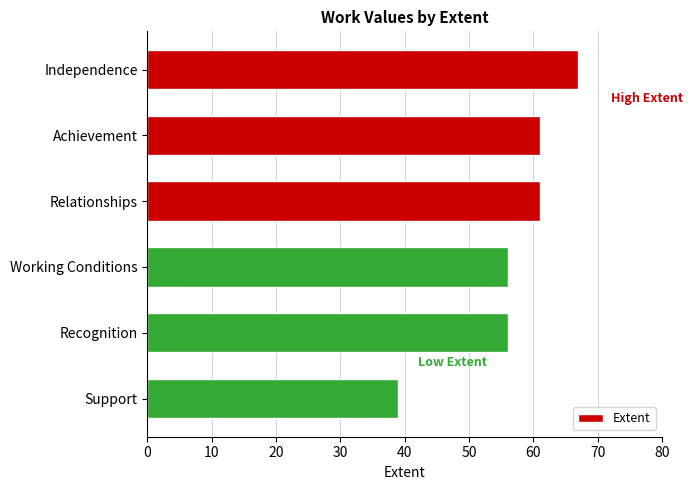

What is the maximum value shown in the chart?

67